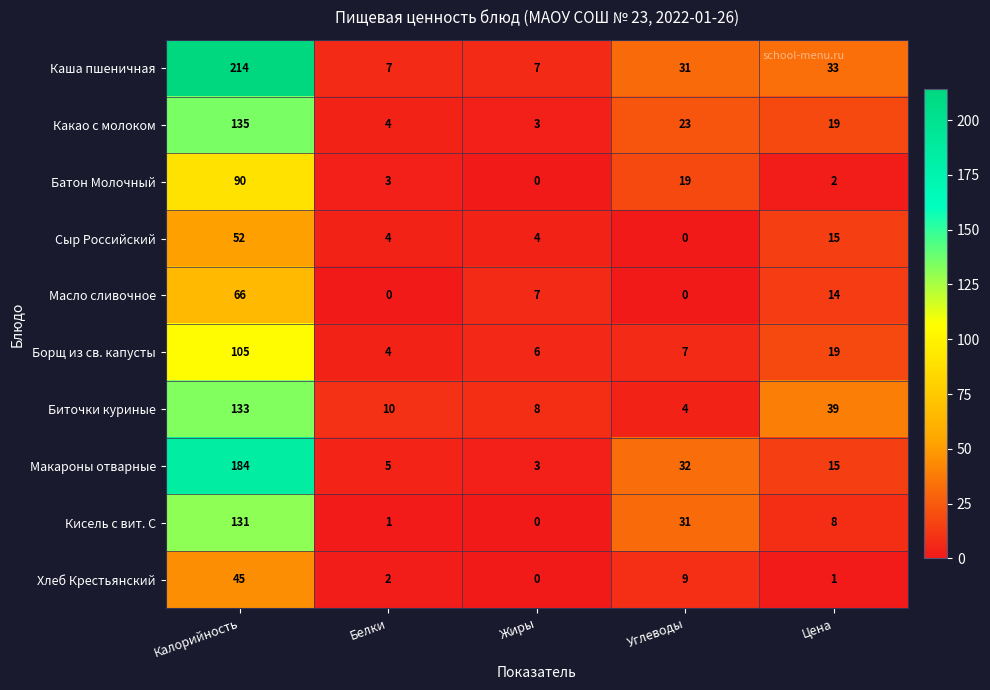

At which category is the sum across all series the highest?

Калорийность